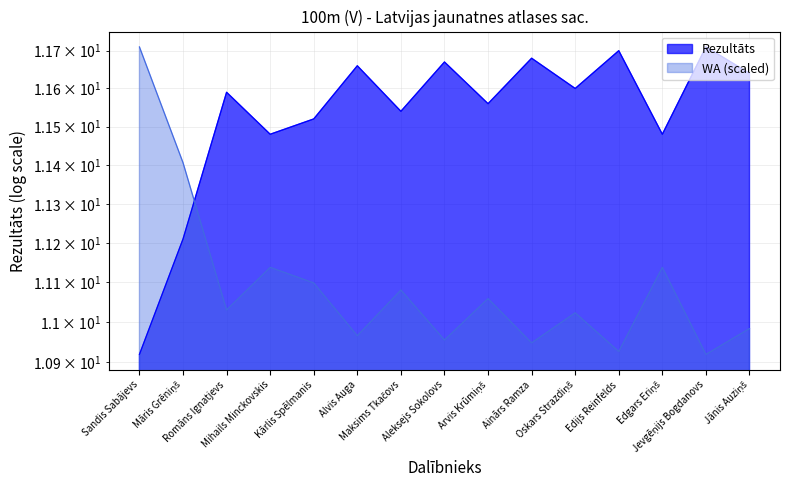

Does the chart display data point markers on the line(s)?

No